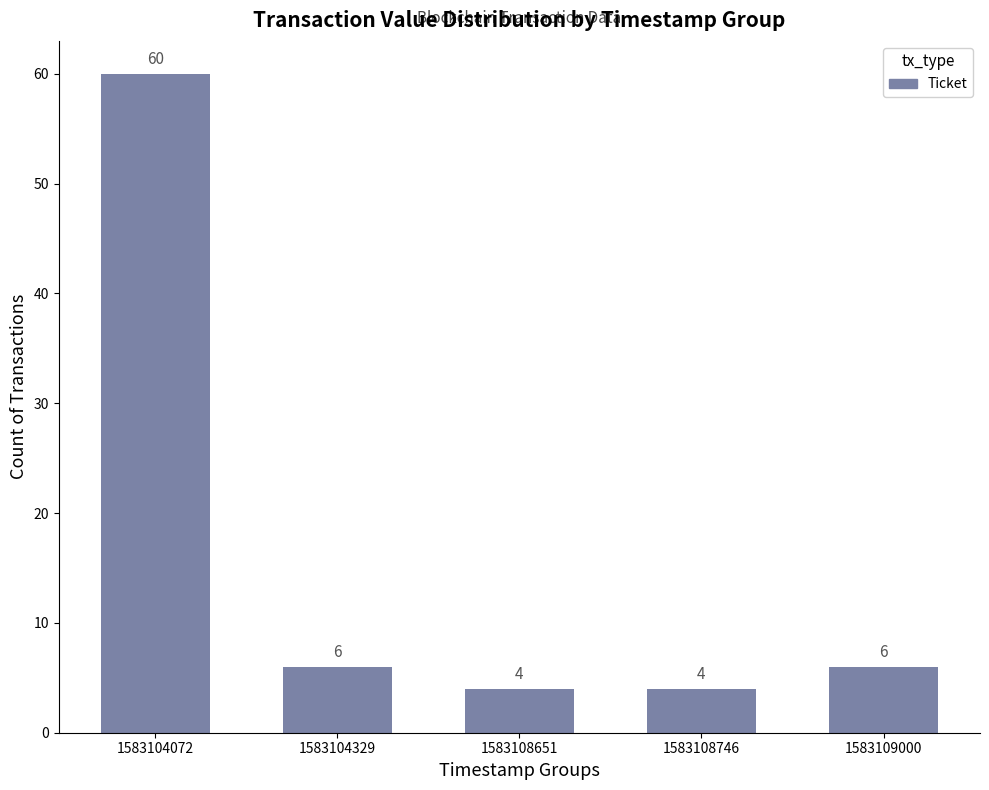

What is the difference between the maximum and minimum values?

56